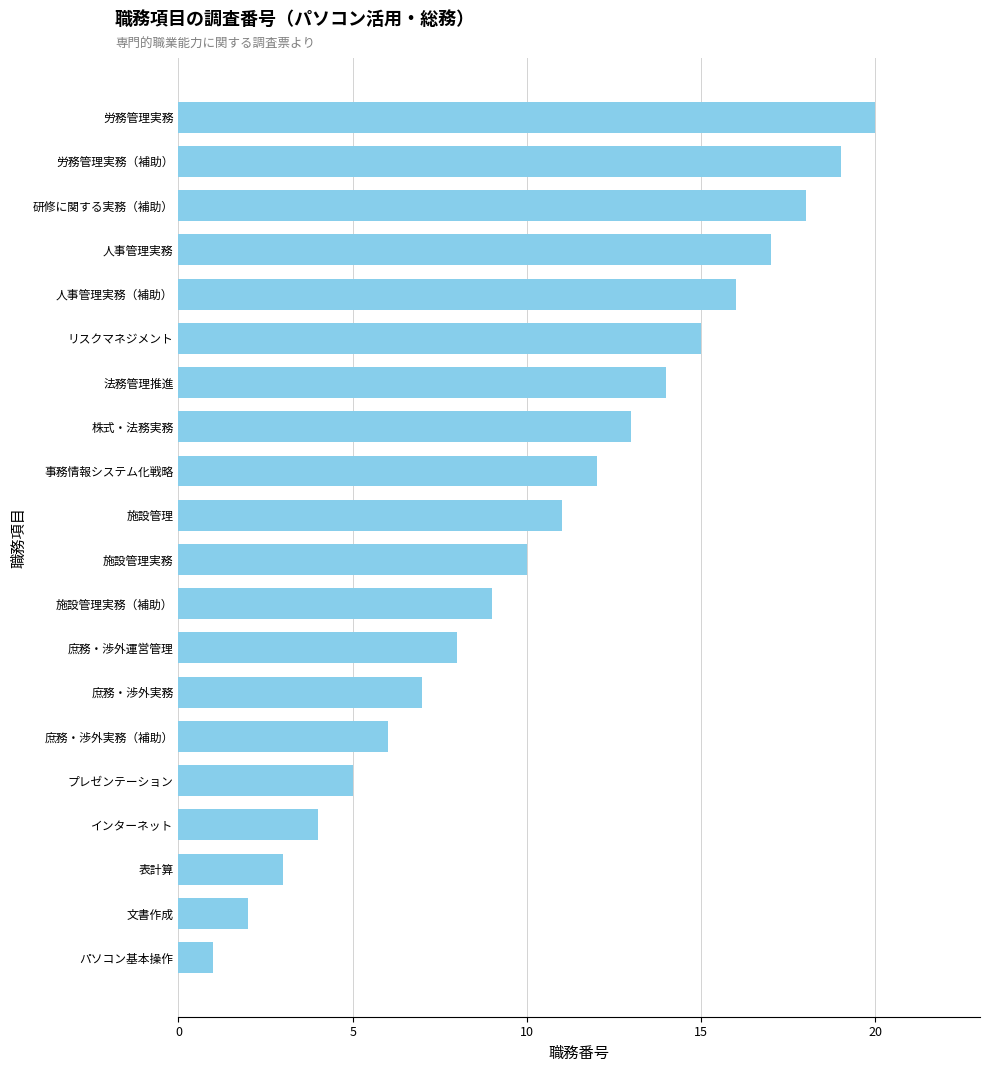

What is the sum of the values at 労務管理実務 and 施設管理実務（補助）?

29